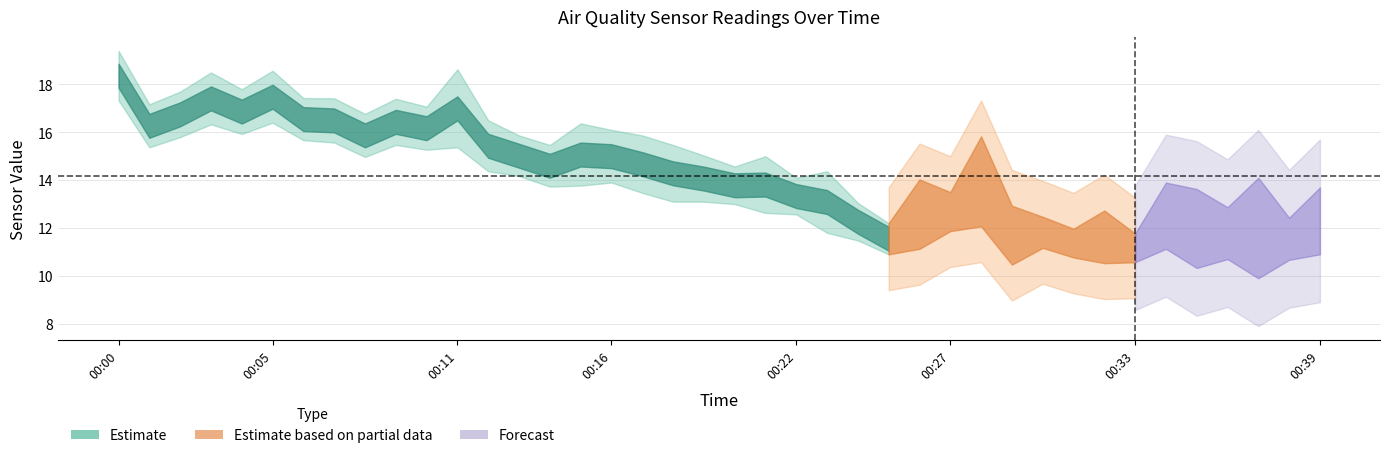

How many lines are shown in the chart?

3